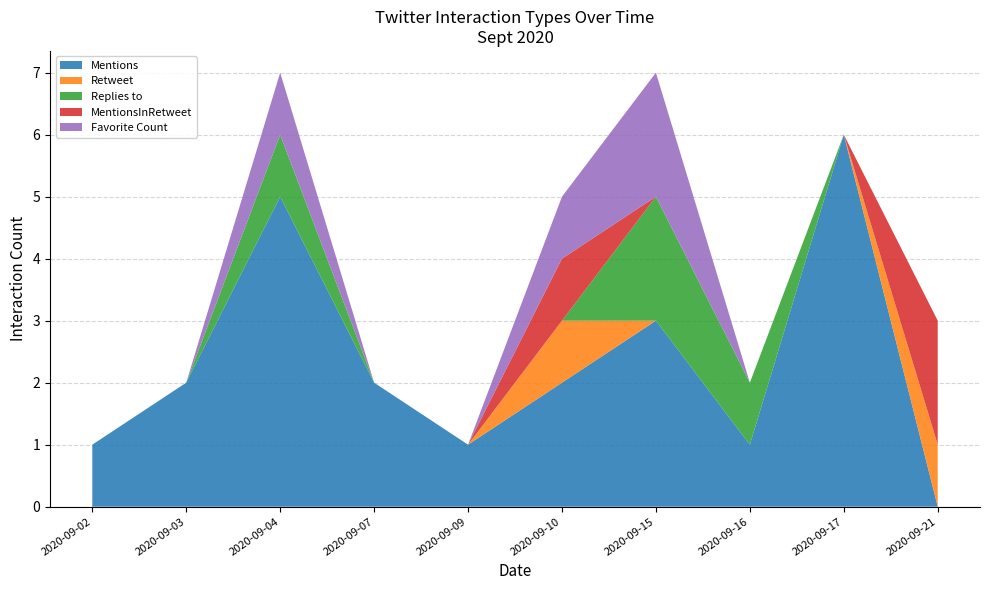

Reading left to right, what are all the values shown in this chart?

Mentions: 1	2	5	2	1	2	3	1	6	0
Retweet: 0	0	0	0	0	1	0	0	0	1
Replies to: 0	0	1	0	0	0	2	1	0	0
MentionsInRetweet: 0	0	0	0	0	1	0	0	0	2
Favorite Count: 0	0	1	0	0	1	2	0	0	0